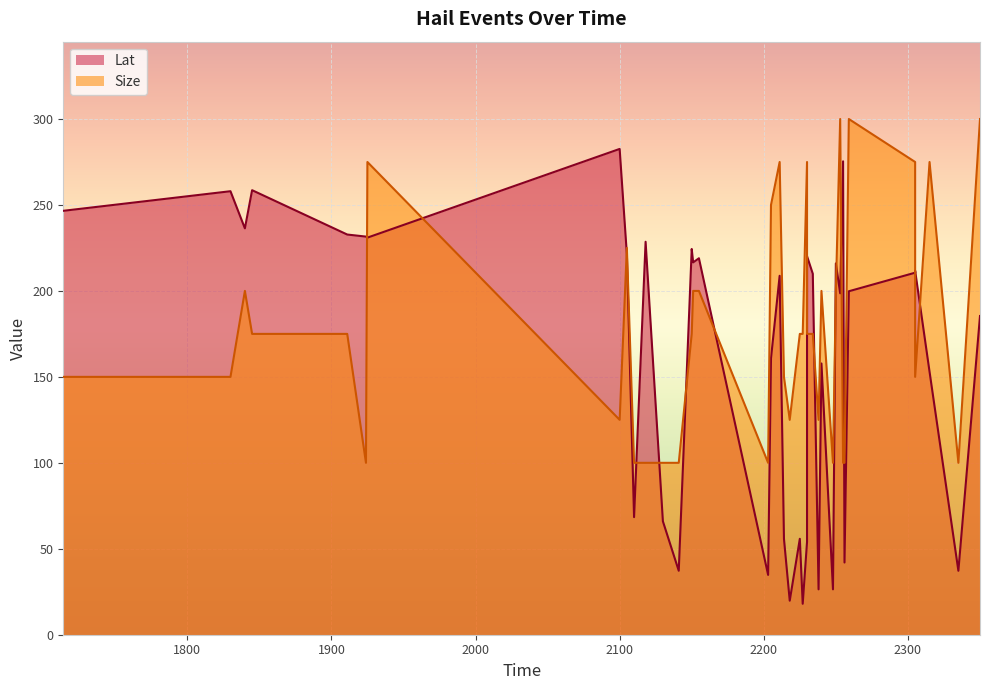

Between which two adjacent categories do Size and Lat first intersect?

1924 and 1925